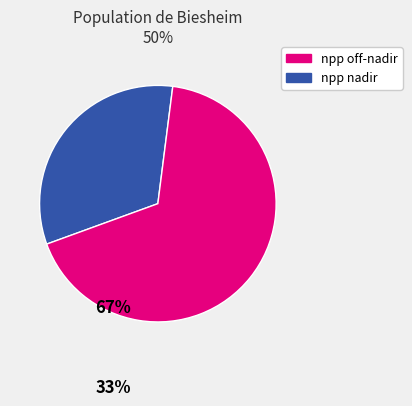

Is there a majority slice in this chart?

Yes